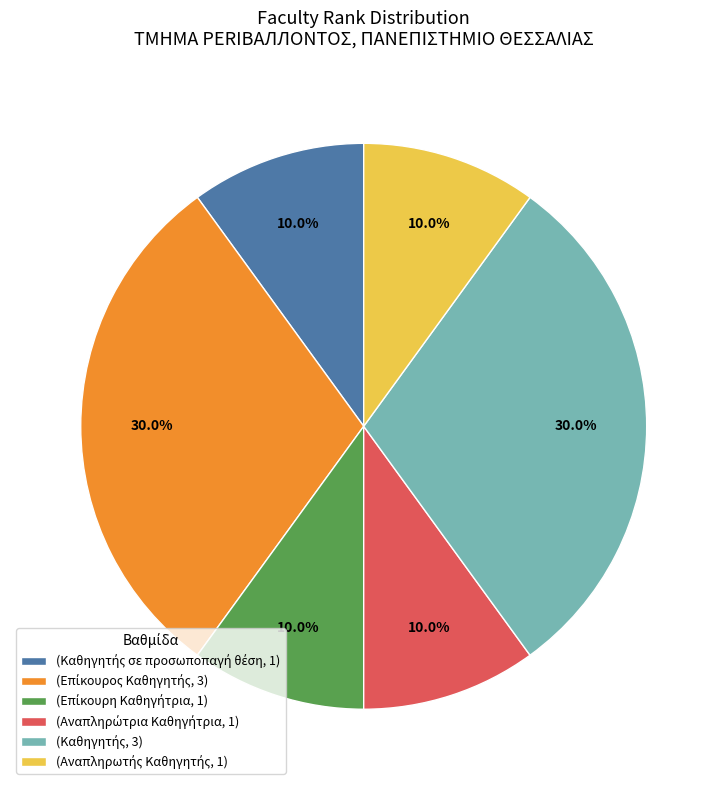

Does any single category account for the majority?

No